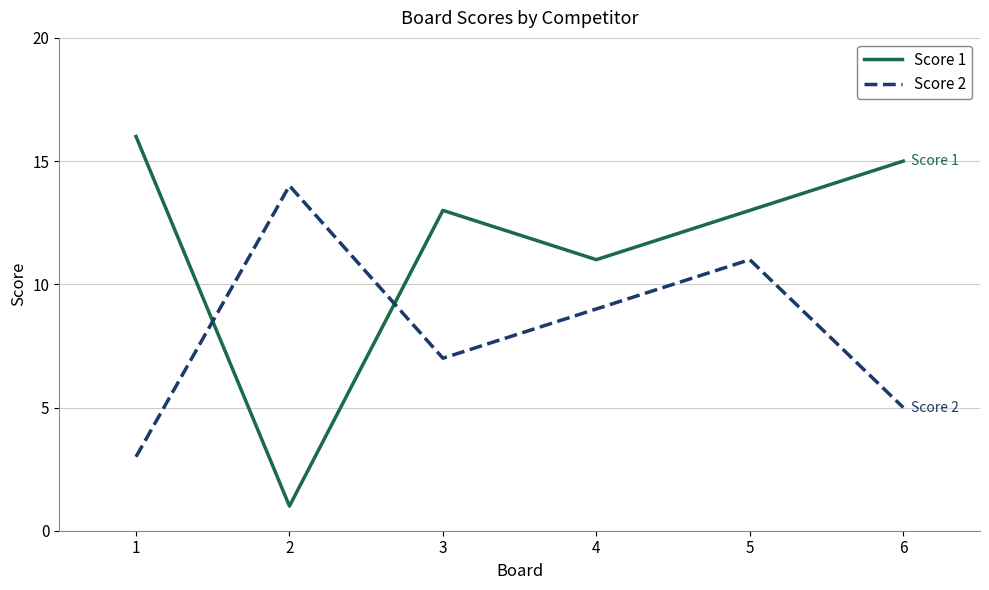

At which category does Score 1 reach its first local peak?

3